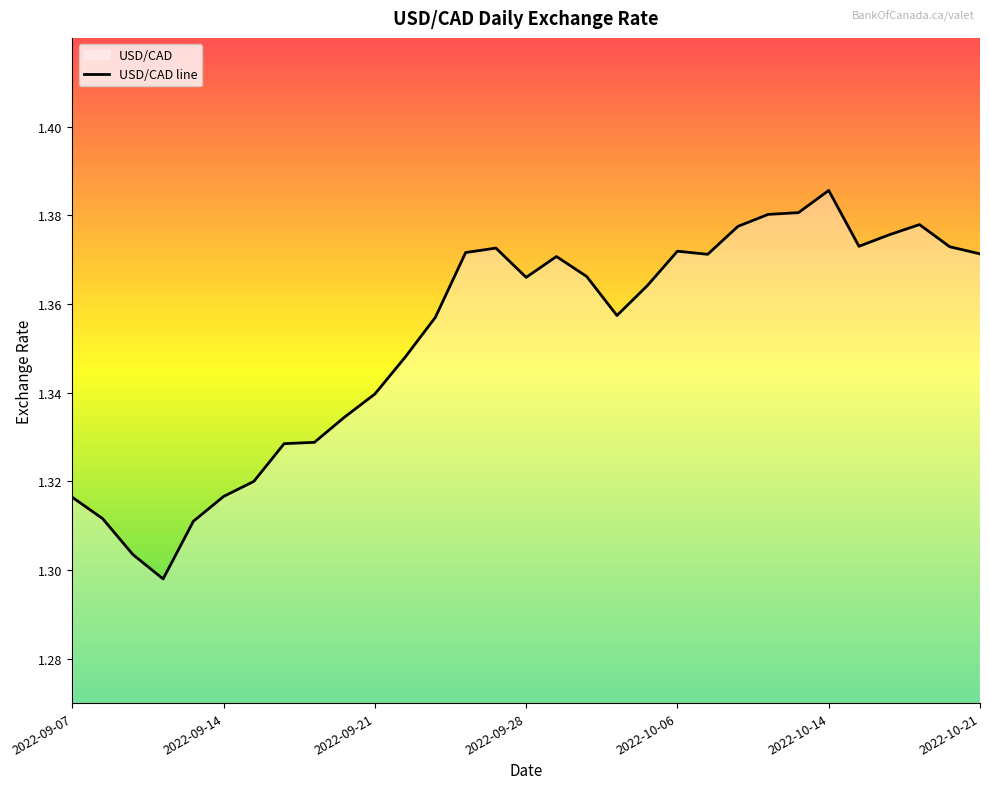

What is the difference between the second highest and minimum values?

0.1